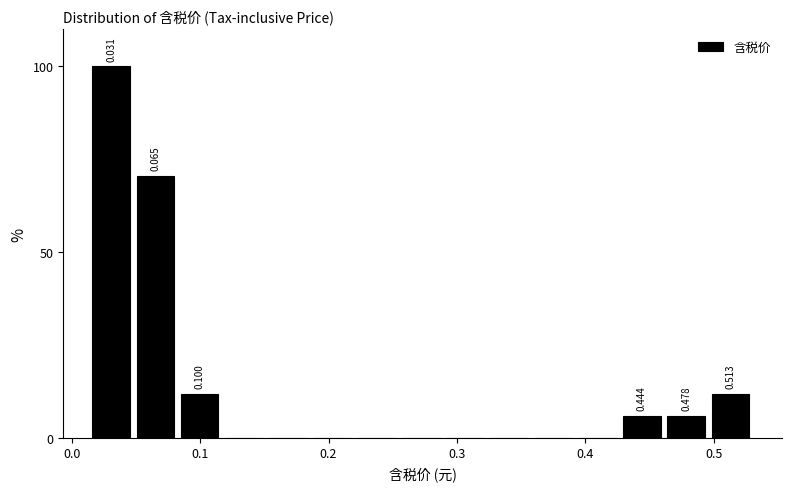

Around what value on the x-axis is the tallest bar? Give the approximate position of its centre, as read against the axis.

0.03